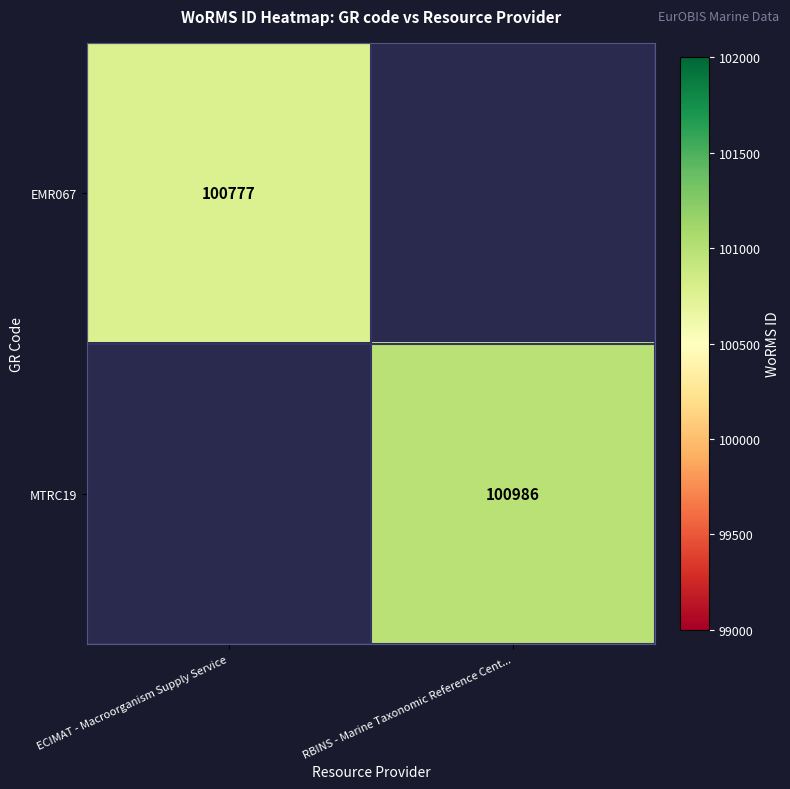

True or false: MTRC19 has a value of 20242 at RBINS - Marine Taxonomic Reference Cent....

False